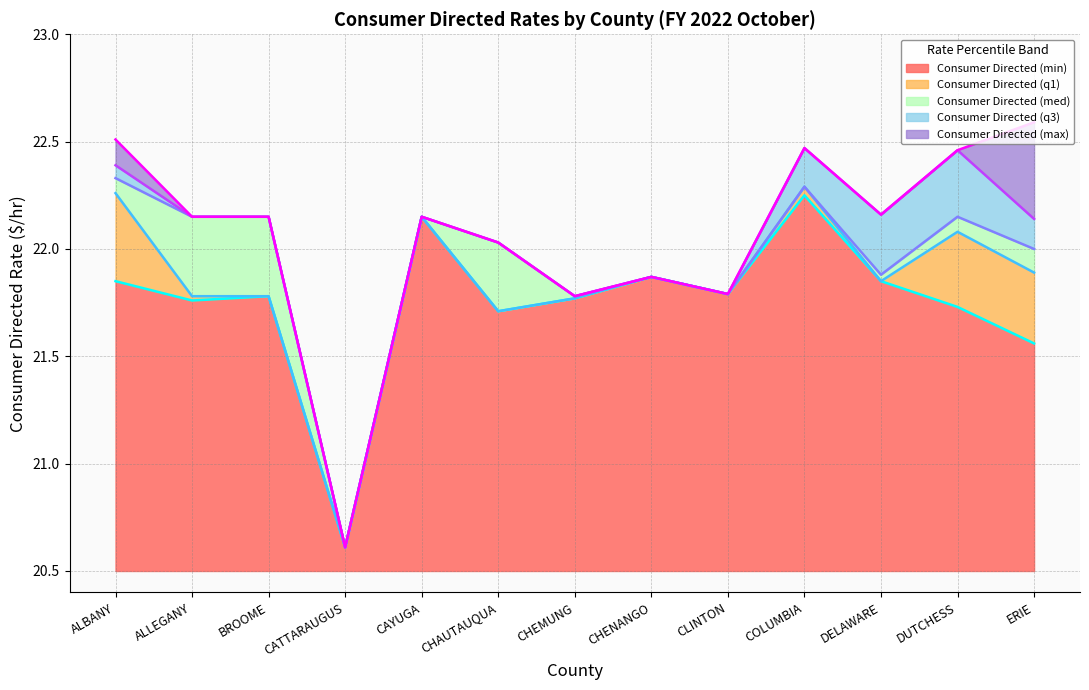

Does the chart have visible grid lines?

Yes